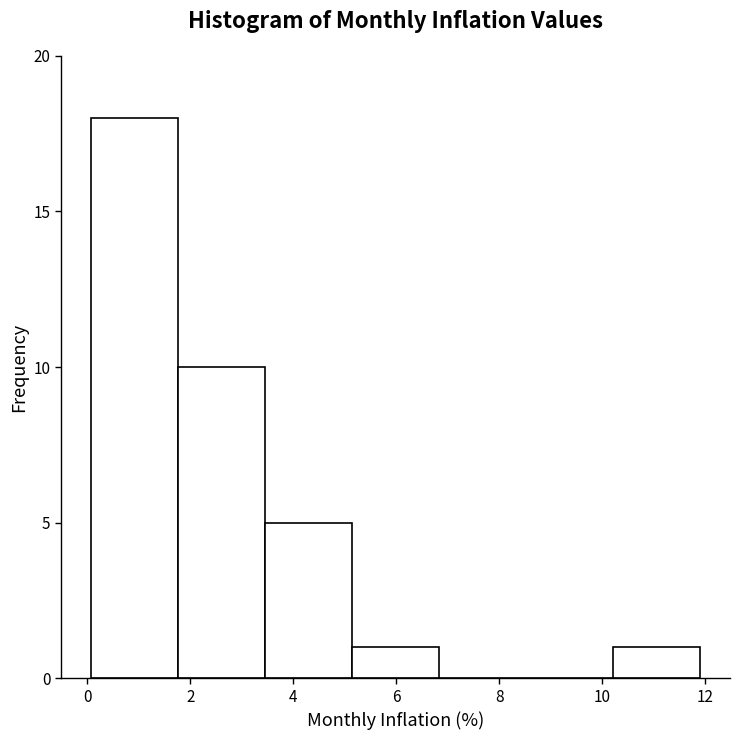

Reading left to right, list every bar in this chart as the range it spans on the x-axis followed by its height. Neither the bar edges nor the heights are printed on the chart, so give them approximately, as read against the axes.

0.0 to 1.8: 18
1.8 to 3.4: 10
3.4 to 5.2: 5
5.2 to 6.8: 1
6.8 to 8.6: 0
8.6 to 10.2: 0
10.2 to 11.8: 1